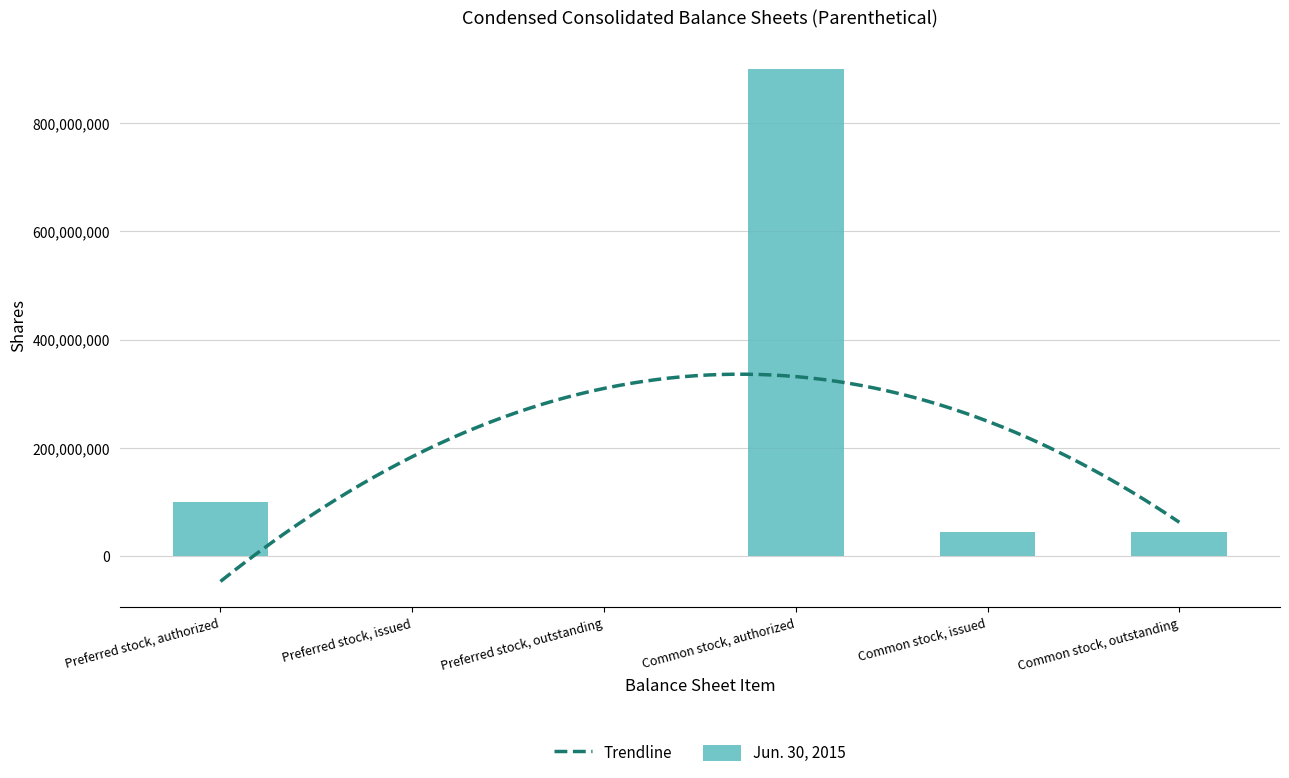

Rank the categories by value from lowest to highest.

Preferred stock, issued, Preferred stock, outstanding, Common stock, outstanding, Common stock, issued, Preferred stock, authorized, Common stock, authorized